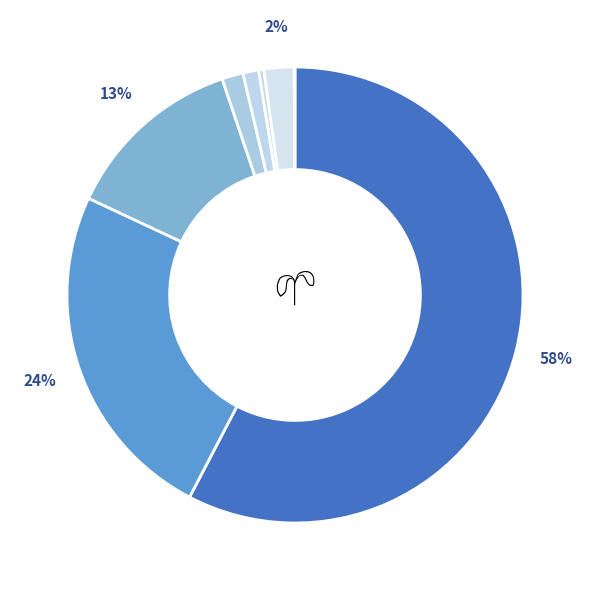

How many slices are in this pie chart?

8